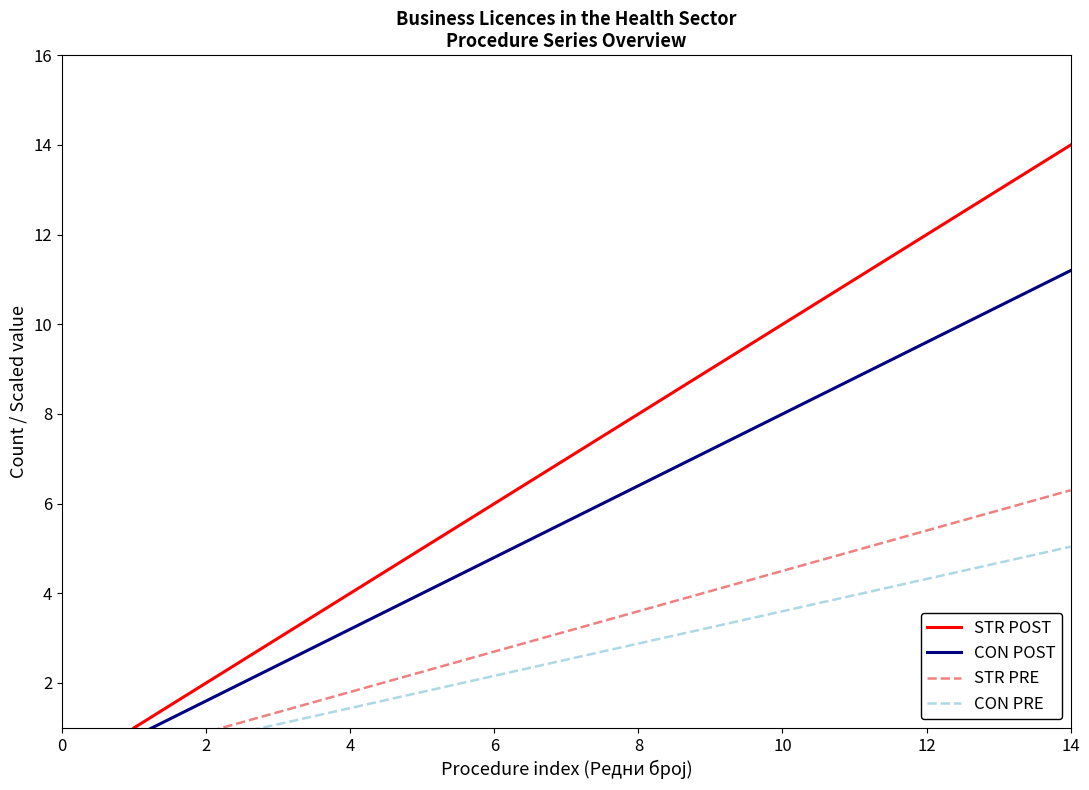

Reading left to right, list all the values displayed in this chart.

STR POST: 1.0	2.0	3.0	4.0	5.0	6.0	7.0	8.0	9.0	10.0	11.0	12.0	13.0	14.0
CON POST: 0.8	1.6	2.4	3.2	4.0	4.8	5.6	6.4	7.2	8.0	8.8	9.6	10.4	11.2
STR PRE: 0.5	0.9	1.4	1.8	2.2	2.7	3.1	3.6	4.0	4.5	5.0	5.4	5.8	6.3
CON PRE: 0.4	0.7	1.1	1.4	1.8	2.2	2.5	2.9	3.2	3.6	4.0	4.3	4.7	5.0